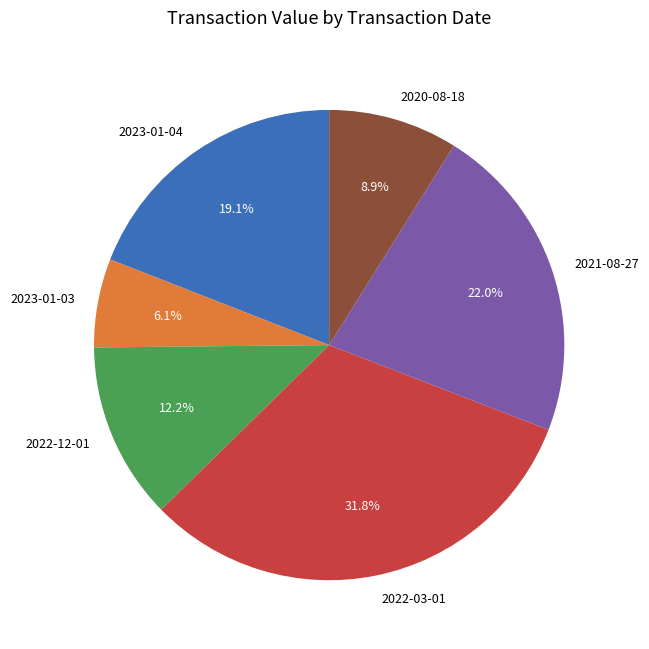

Is there any slice that represents more than half of the pie?

No